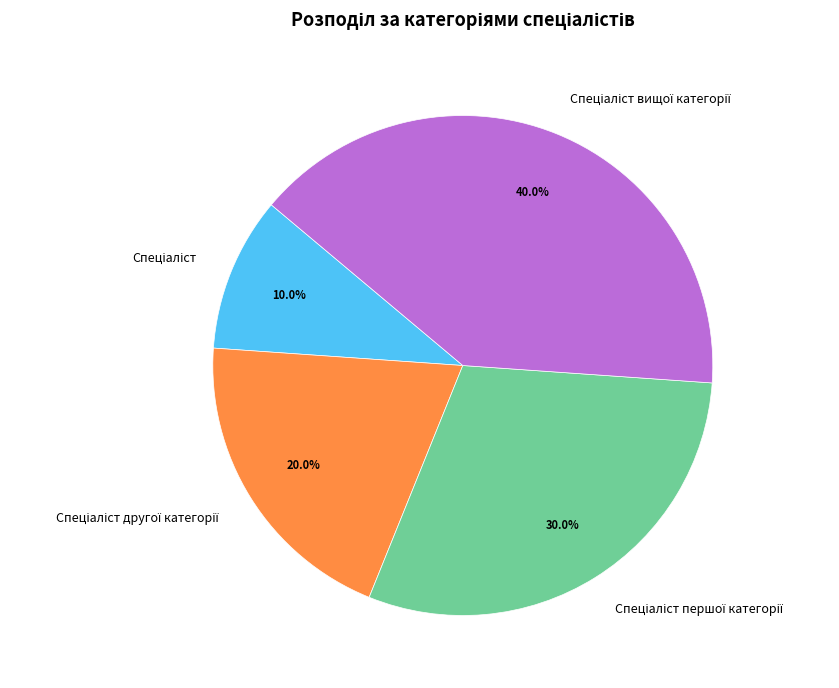

Is there a majority slice in this chart?

No